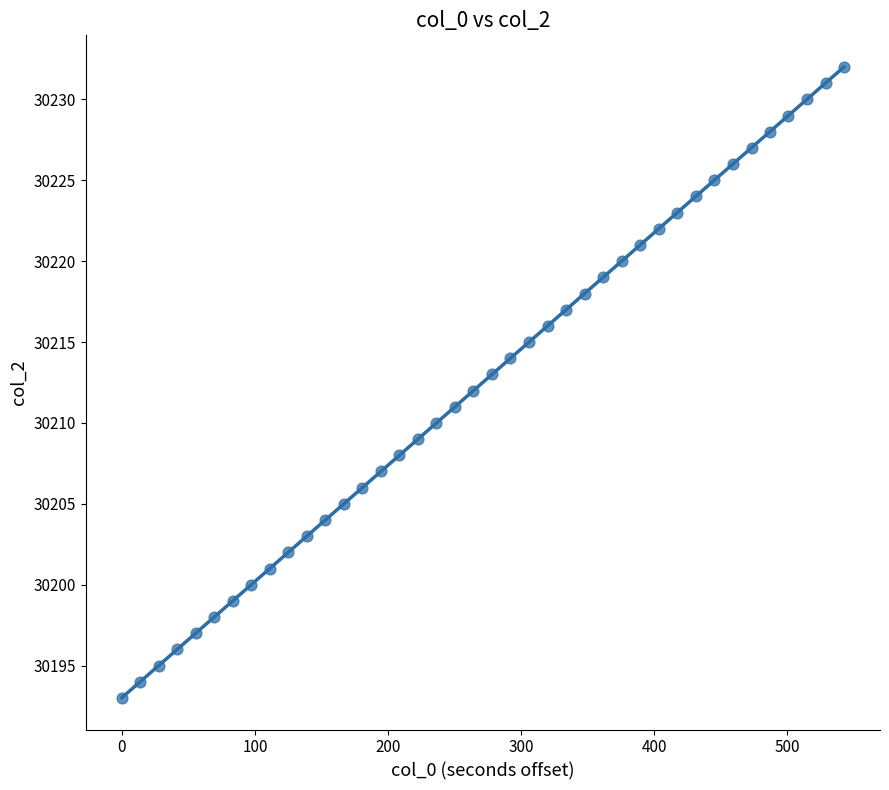

What is the range of Y values (max minus min)?

39